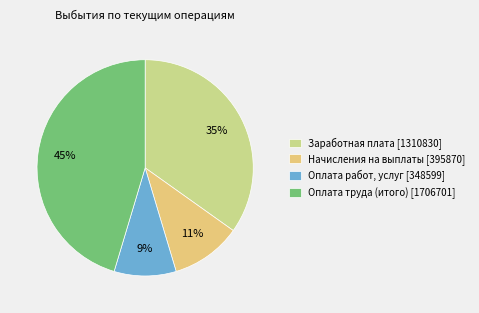

What is the largest slice in the pie chart?

Оплата труда (итого) [1706701]